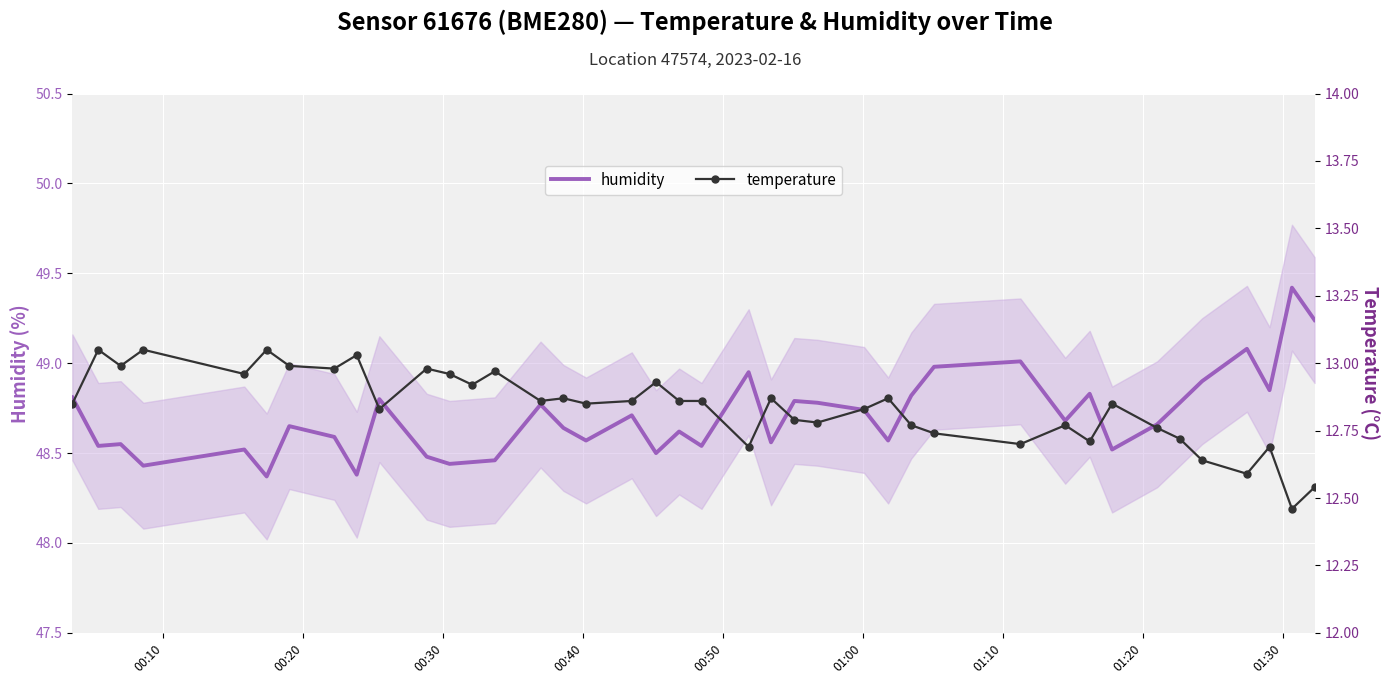

What is the sum of all temperature values?

513.5